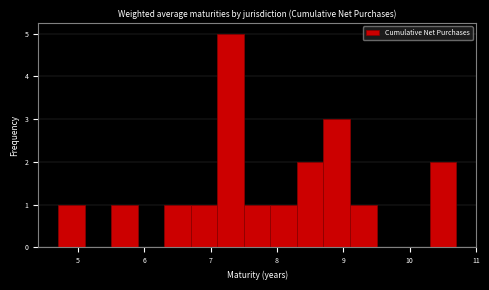

Reading left to right, transcribe this chart: for each bar, give the range it covers on the x-axis and its height. The values are not printed on the chart, so give them approximately, as read against the axis.

4.7 to 5.1: 1
5.1 to 5.5: 0
5.5 to 5.9: 1
5.9 to 6.3: 0
6.3 to 6.7: 1
6.7 to 7.1: 1
7.1 to 7.5: 5
7.5 to 7.9: 1
7.9 to 8.3: 1
8.3 to 8.7: 2
8.7 to 9.1: 3
9.1 to 9.5: 1
9.5 to 9.9: 0
9.9 to 10.3: 0
10.3 to 10.7: 2